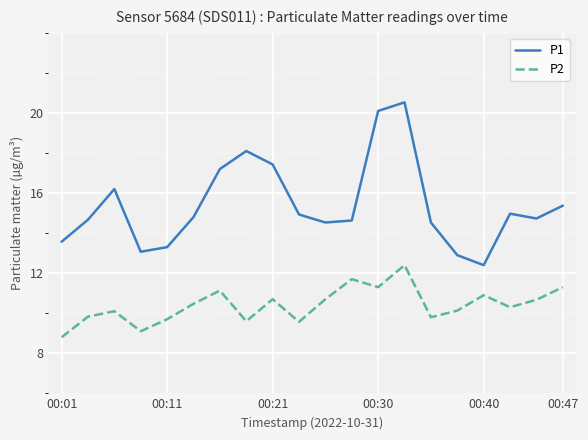

Which series has the widest spread of values?

P1